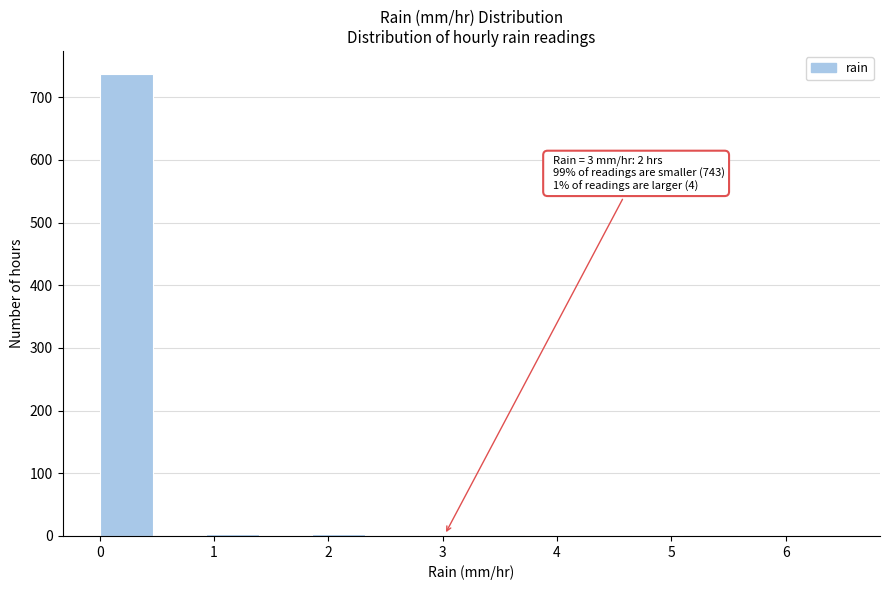

Which range on the x-axis has the tallest bar?

0.0 to 0.5